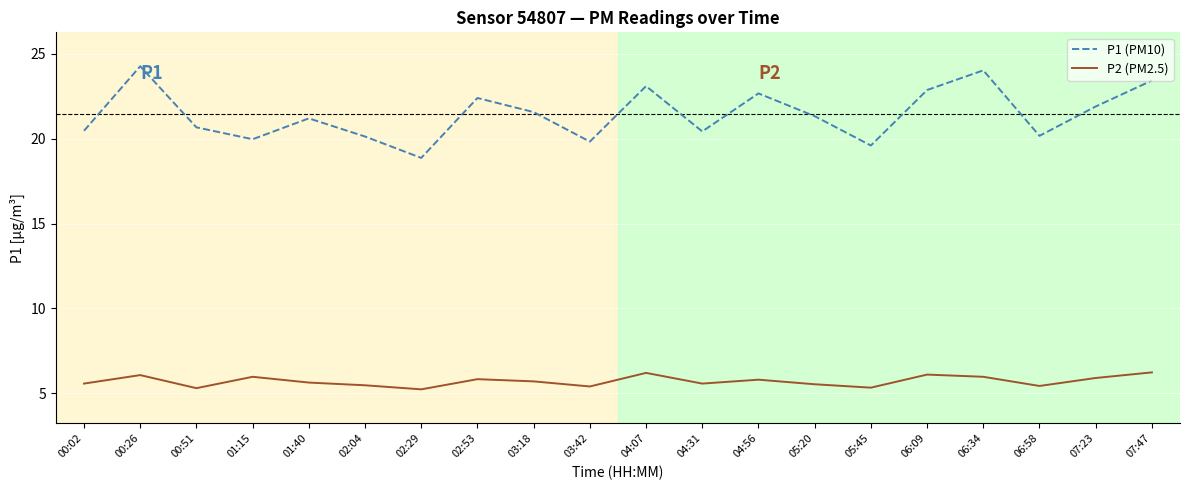

In P2 (PM2.5), how many points are higher than both neighbors (excluding endpoints)?

6